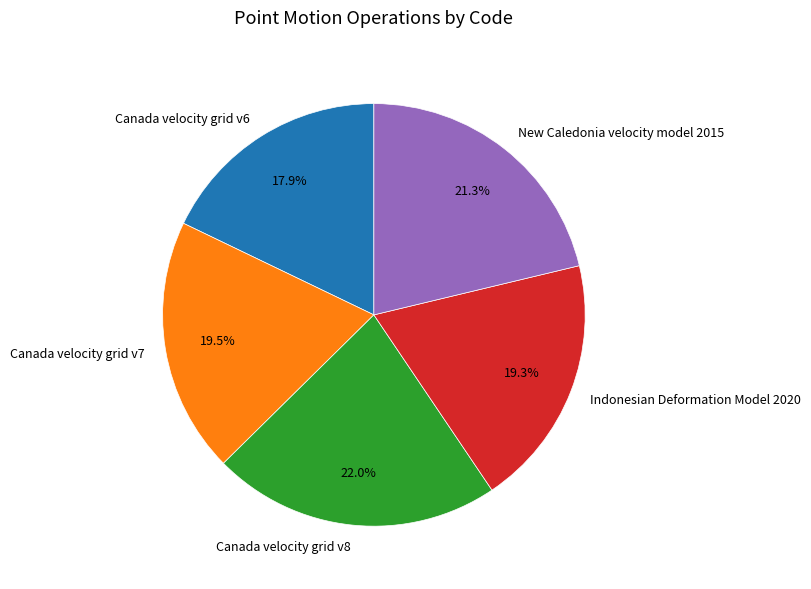

How much of the chart is everything except Canada velocity grid v7?

80.5%